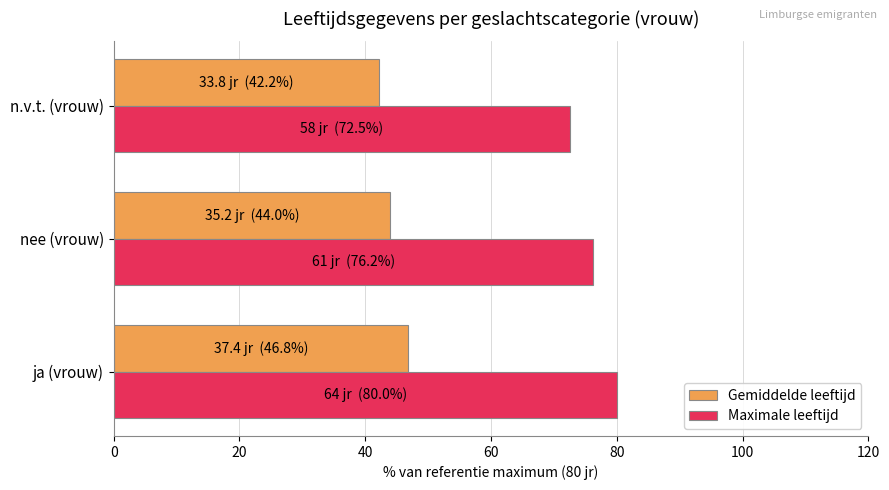

What is the minimum value for Maximale leeftijd?

72.5